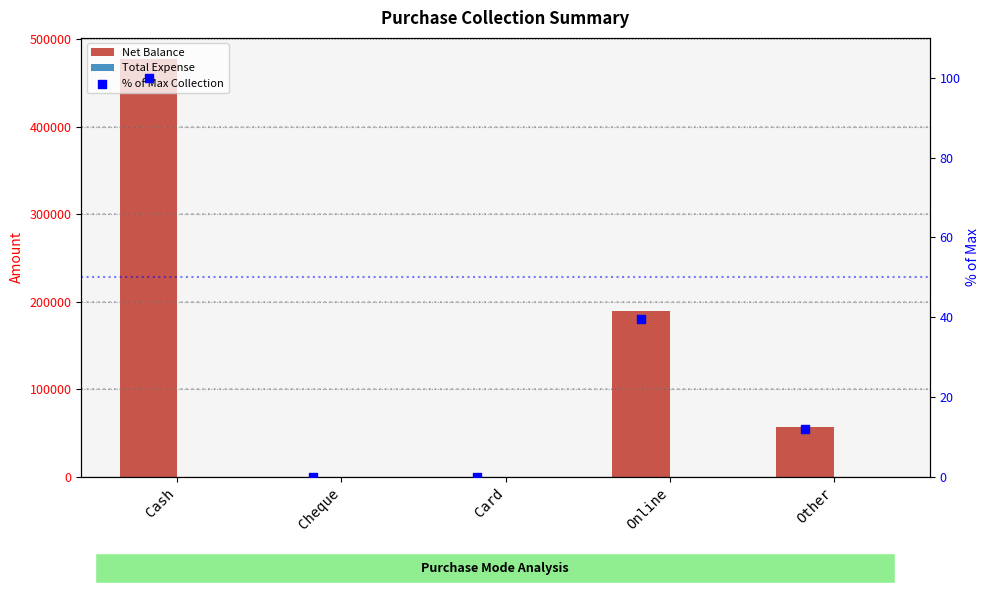

Which series has the widest spread of Y values?

Net Balance